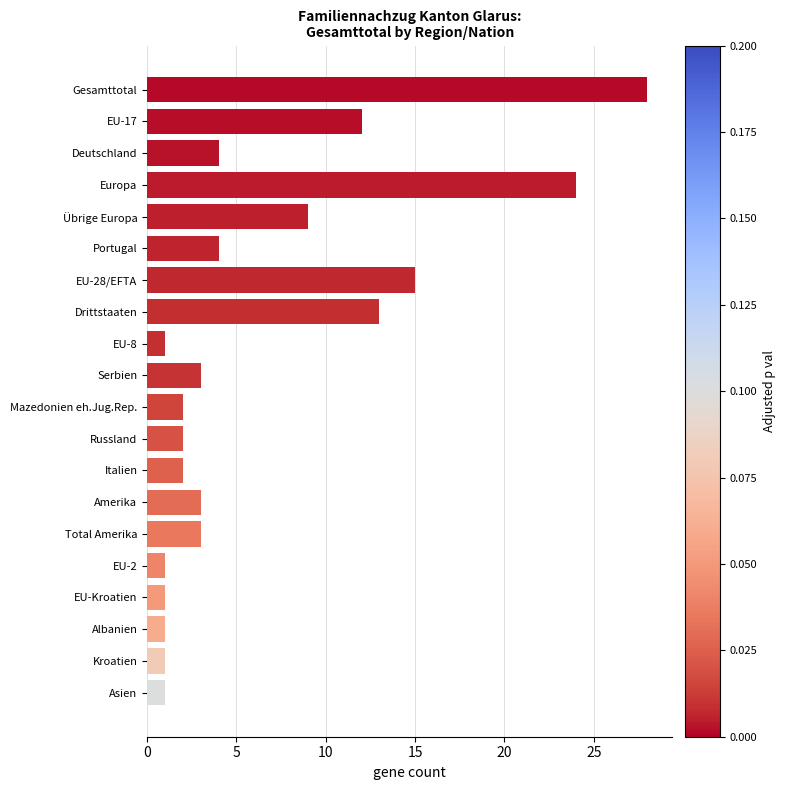

What is the difference between the maximum and minimum values?

27